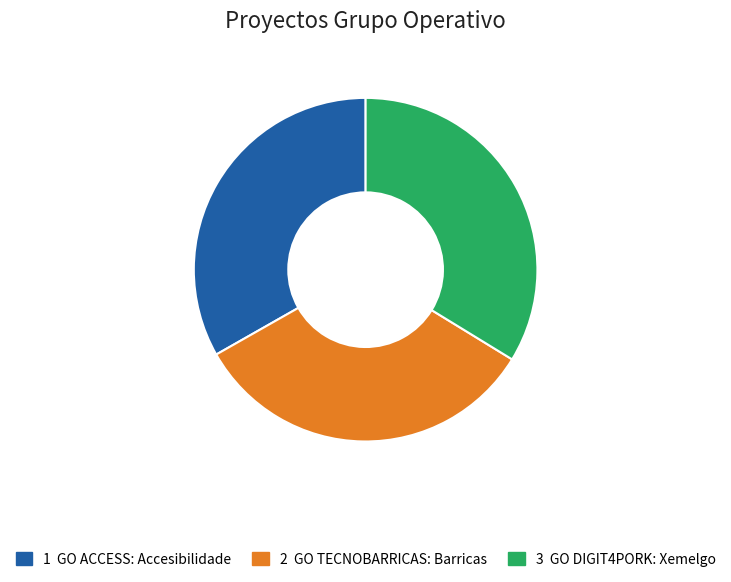

Is there any slice that represents more than half of the pie?

No